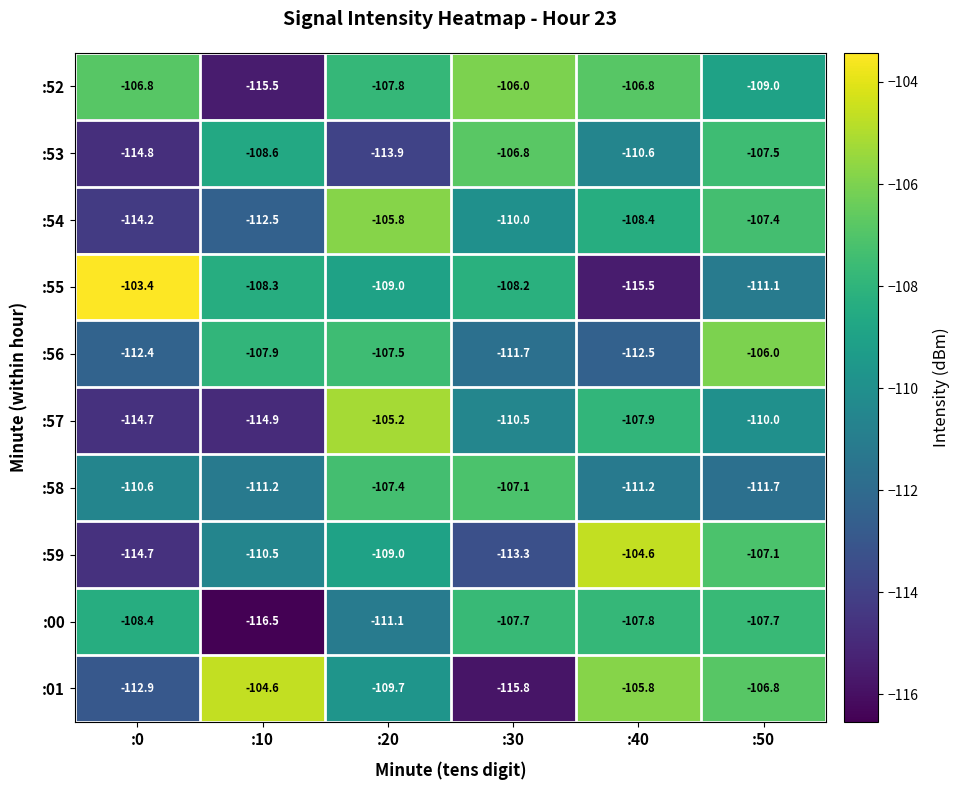

Which series has the largest total across all categories?

:52